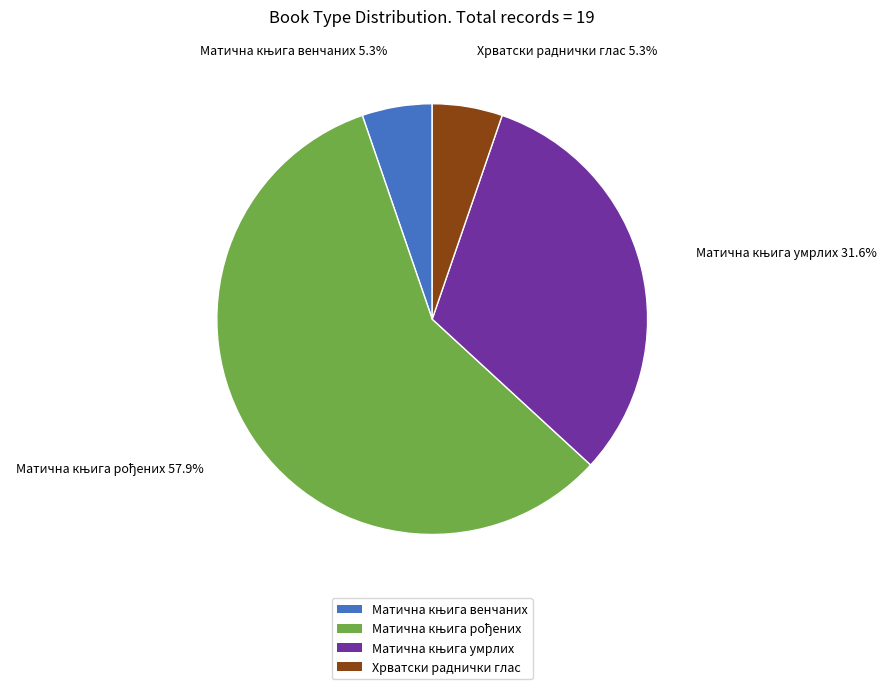

Does any single category account for the majority?

Yes